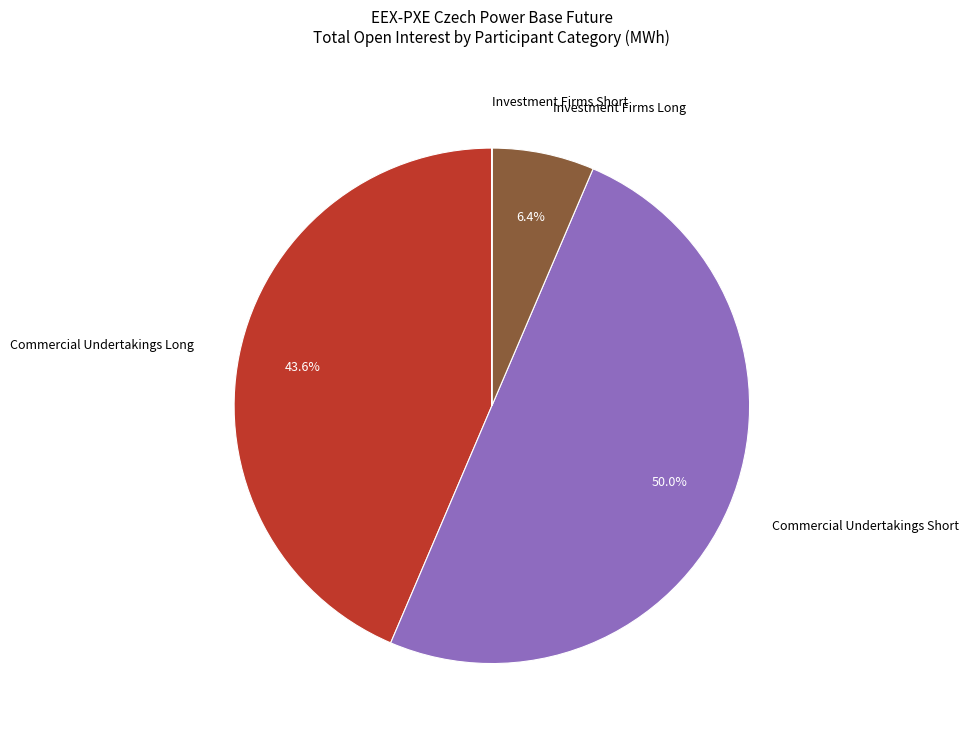

Does Investment Firms Long account for over 50% of the chart?

No